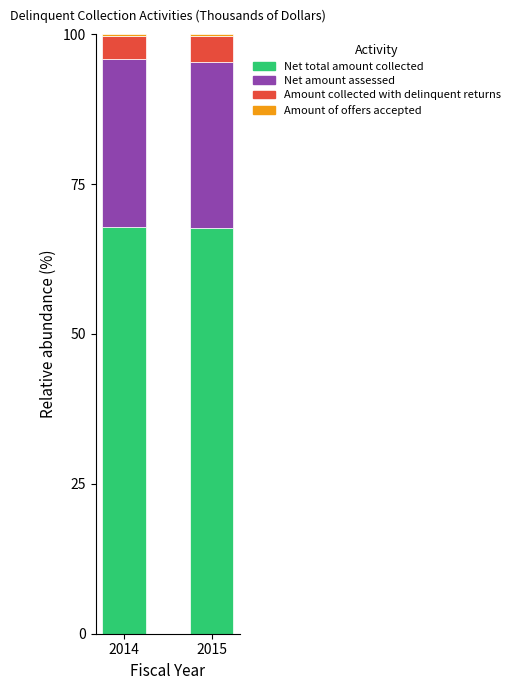

What is the highest value of the Net total amount collected series?

67.8